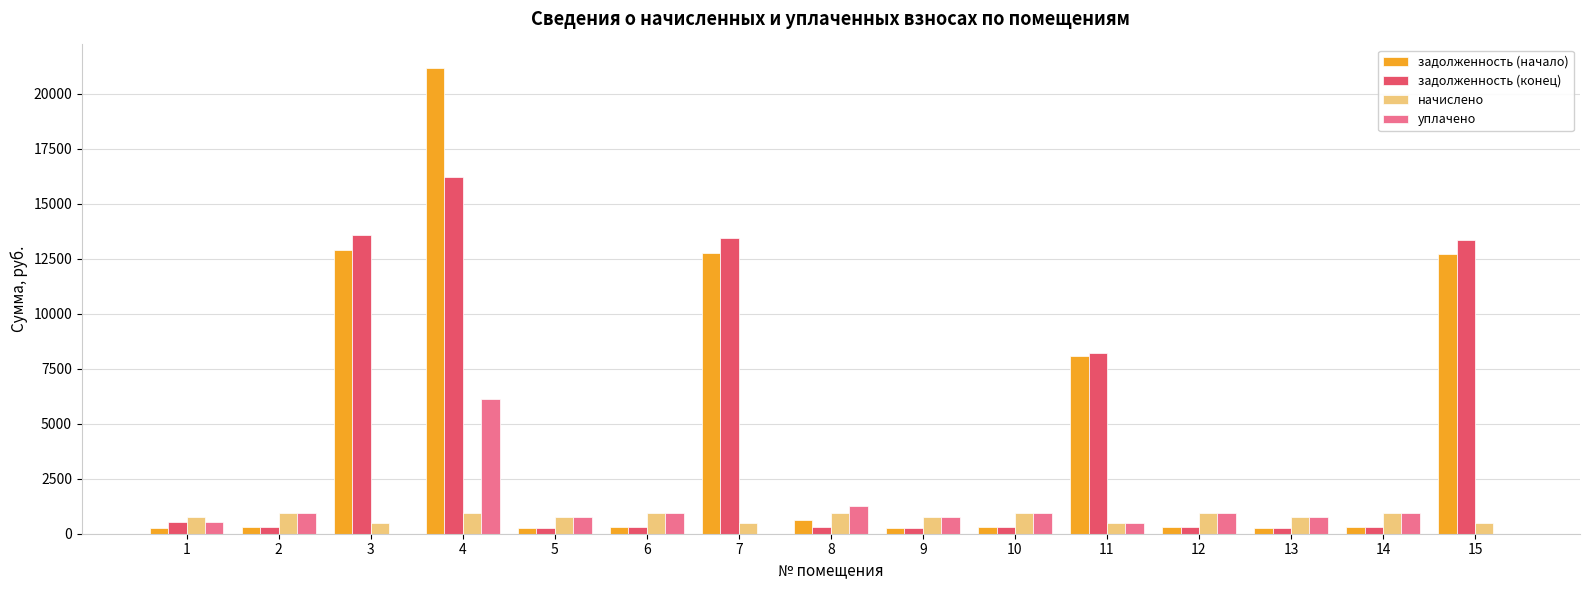

Which series has the widest spread of values?

задолженность (начало)